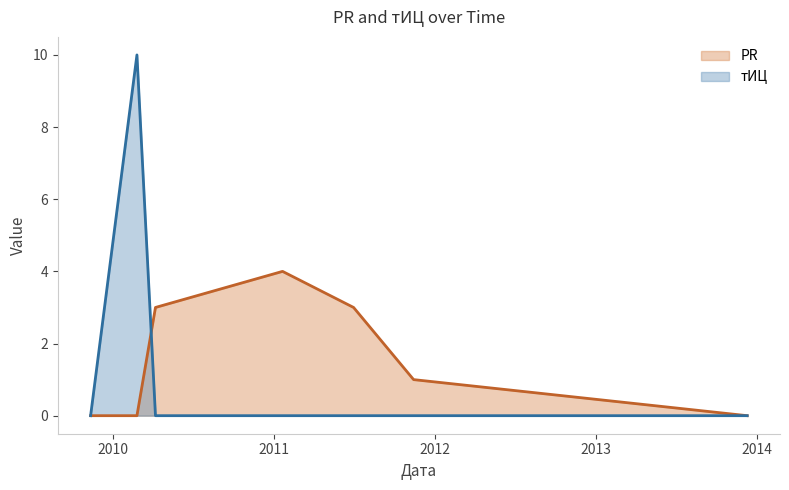

What is the difference between the maximum and minimum values in the PR series?

4